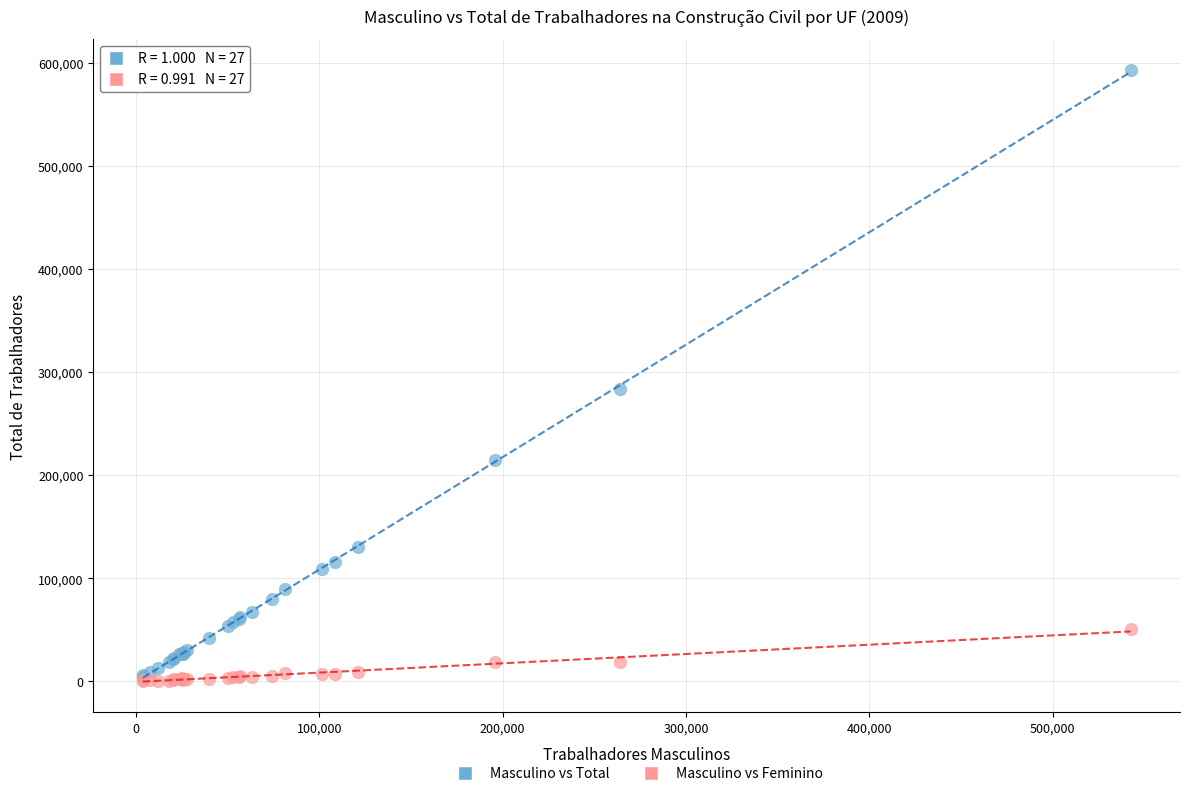

What are all the series names shown in the legend?

Masculino vs Total, Masculino vs Feminino